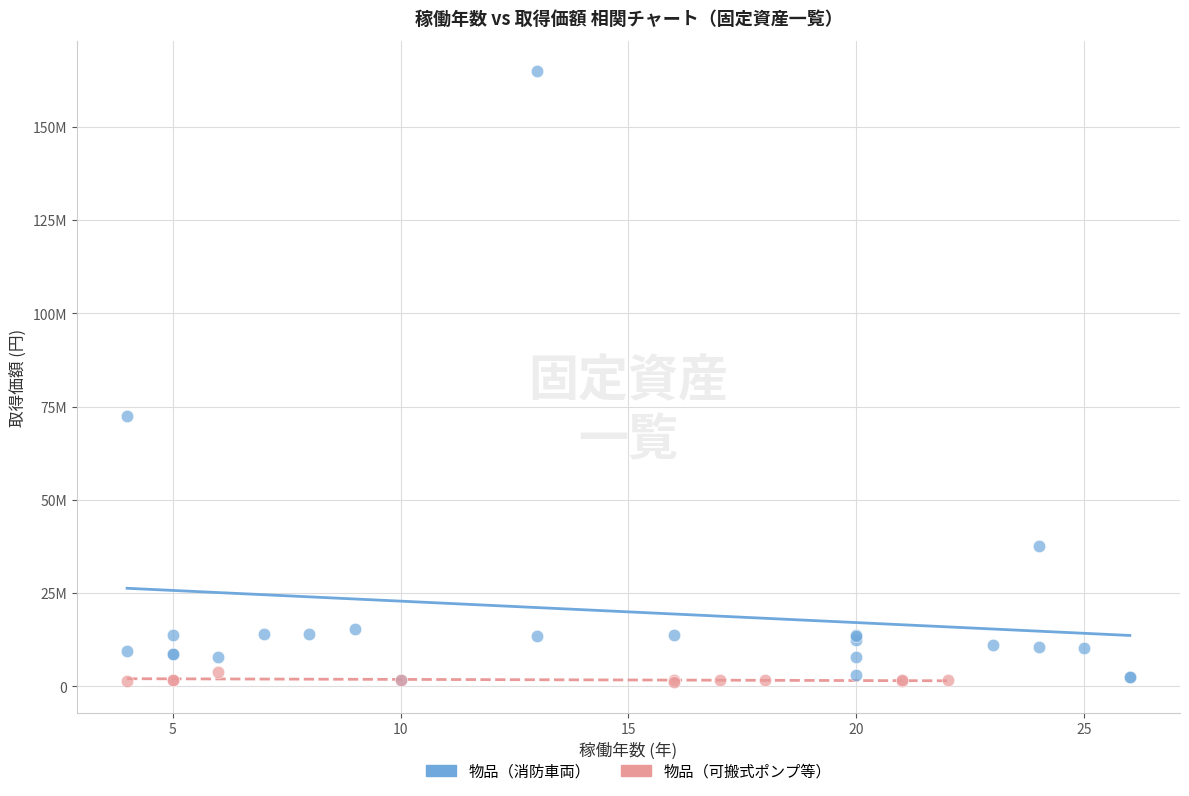

What are all the series names shown in the legend?

物品（消防車両）, 物品（可搬式ポンプ等）